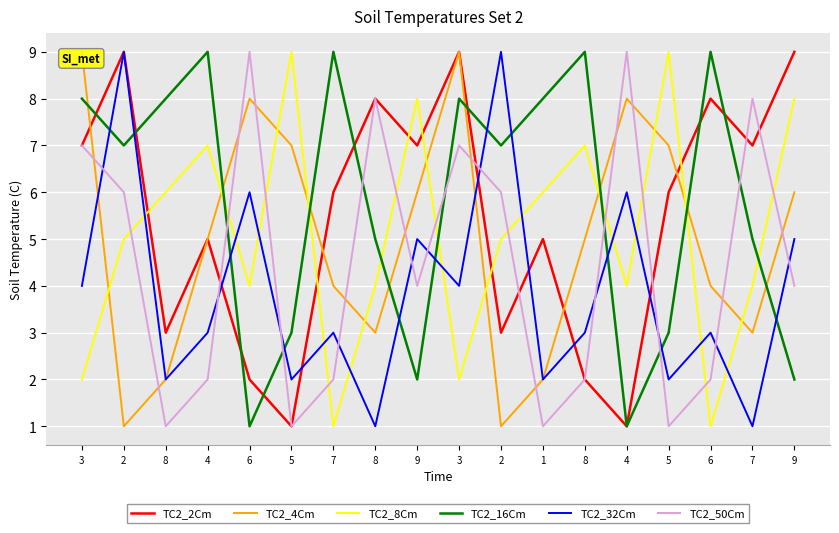

Does the chart display data point markers on the line(s)?

No